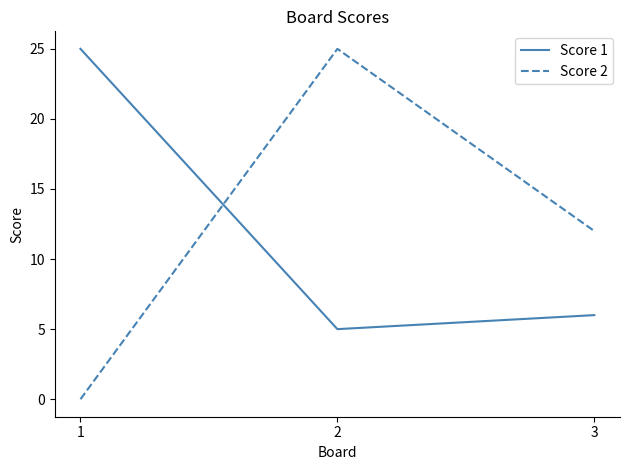

What is the spread (max minus min) of values at 3?

6